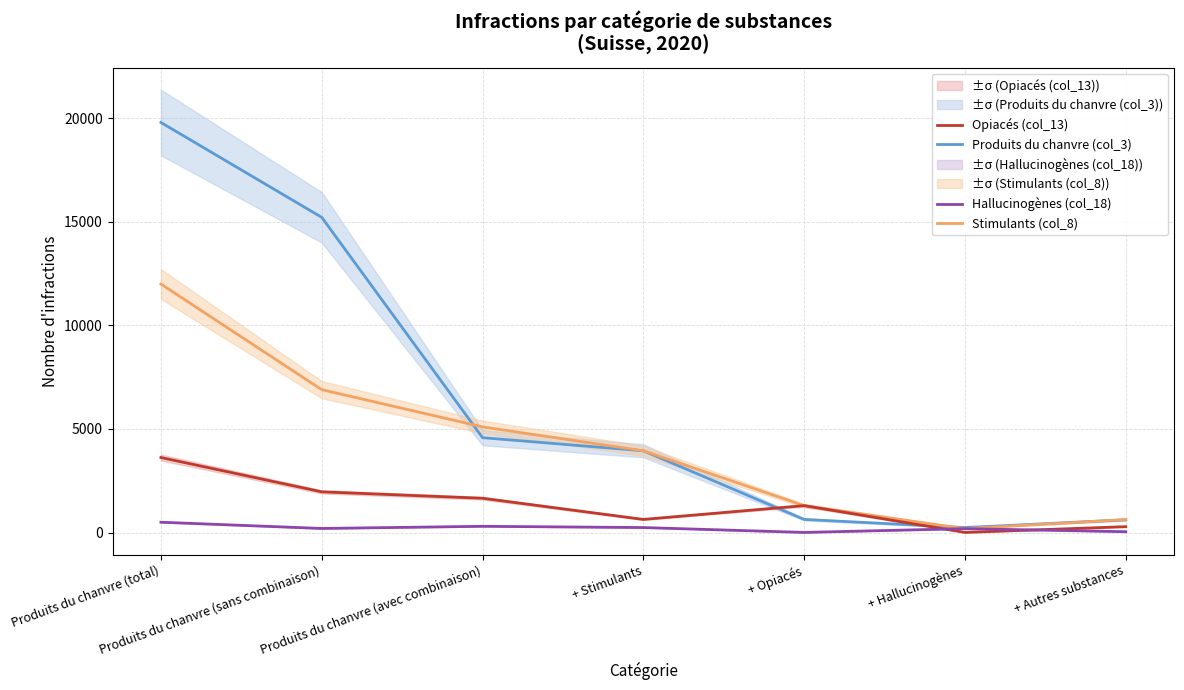

What is the approximate value of Produits du chanvre (col_3) at + Autres substances, to the nearest 50?

600